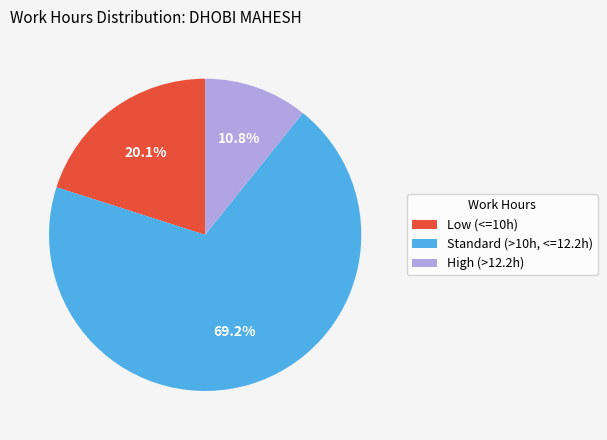

How many segments does this pie chart have?

3